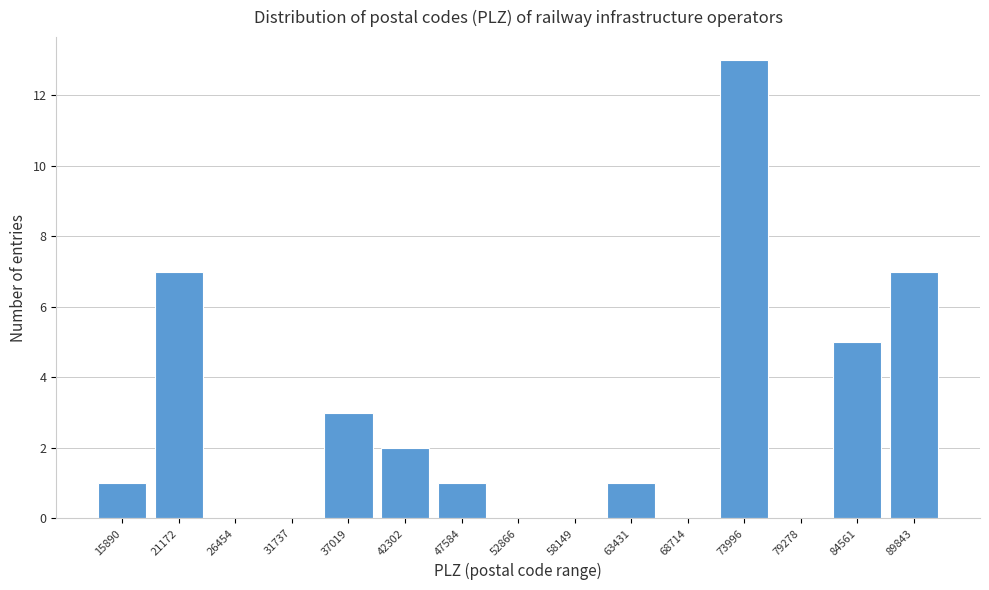

Reading left to right, transcribe all the data shown in this chart.

15890=1	21172=7	26454=0	31737=0	37019=3	42302=2	47584=1	52866=0	58149=0	63431=1	68714=0	73996=13	79278=0	84561=5	89843=7